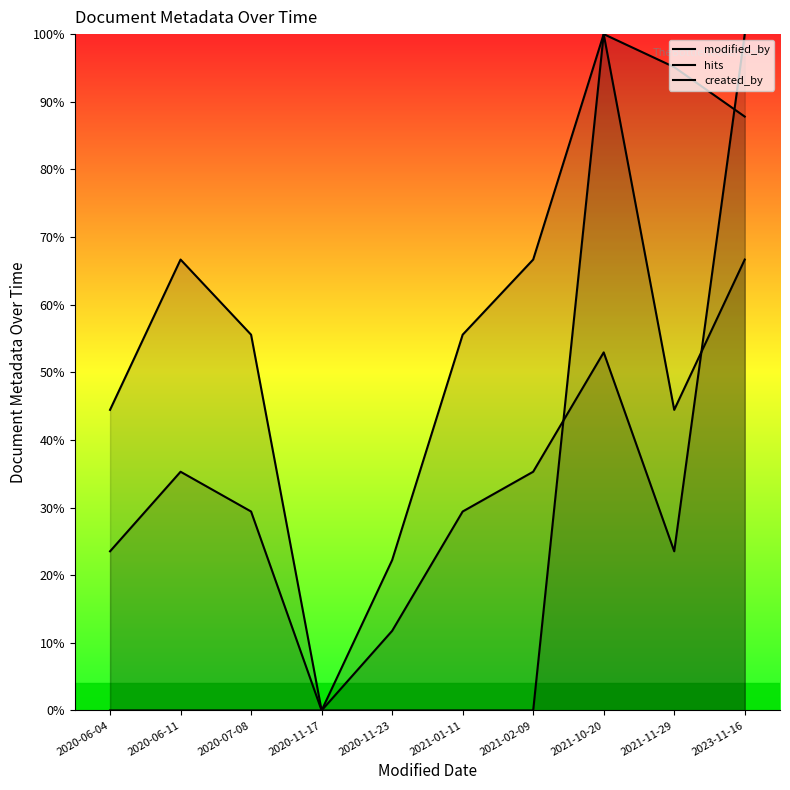

Where does the hits series first go above 29?

2020-06-11